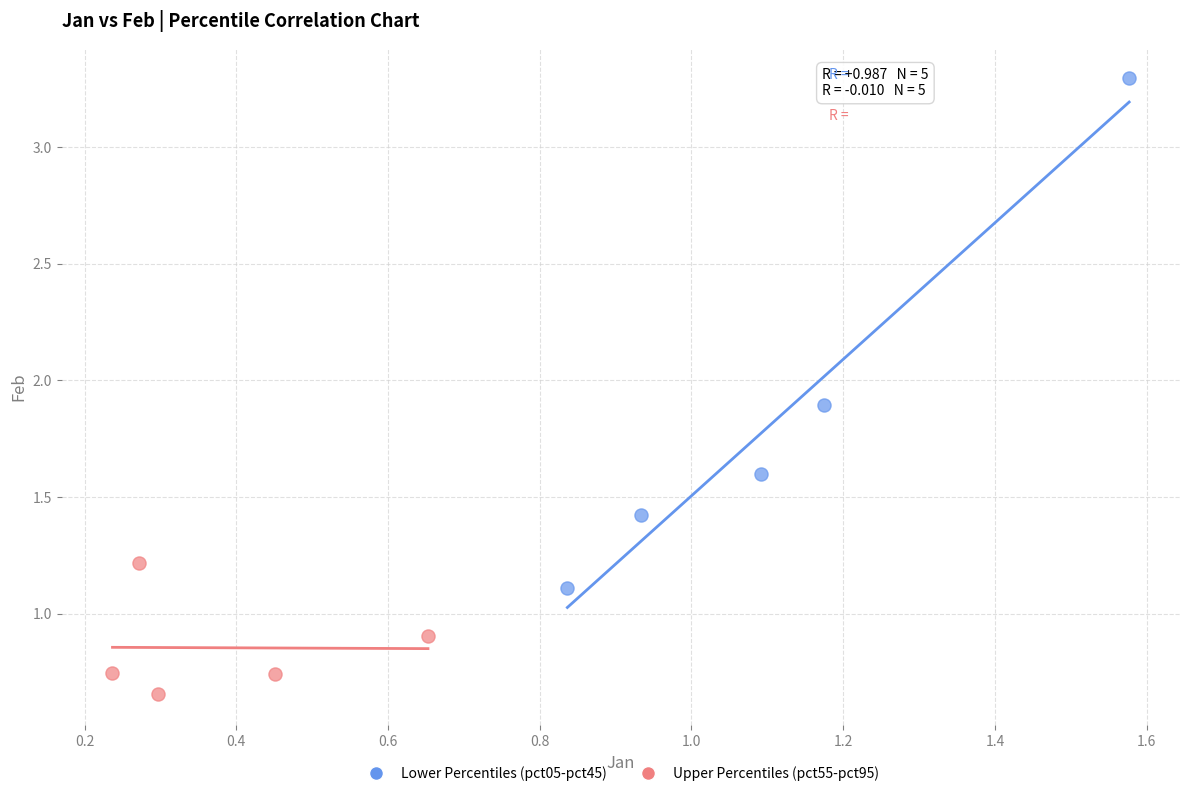

Which series has the widest spread of Y values?

Lower Percentiles (pct05-pct45)